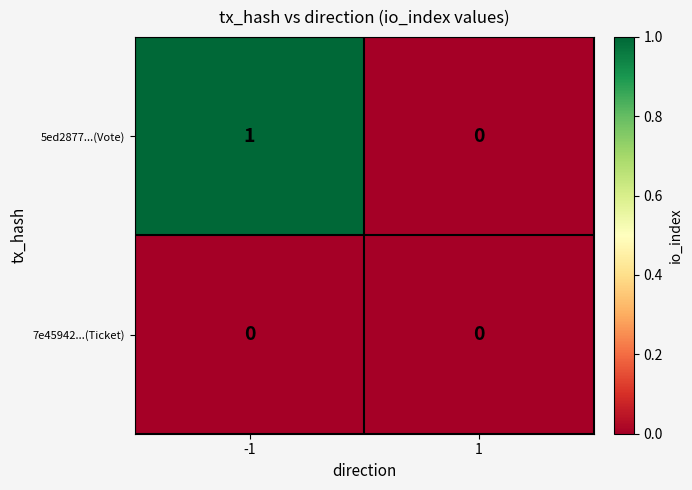

Count the number of categories in the chart.

2